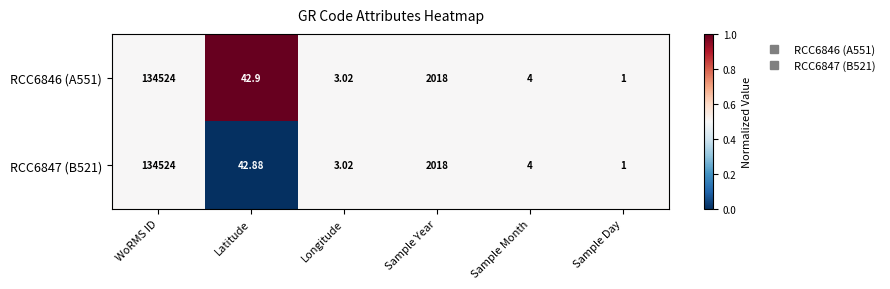

Where does the RCC6846 (A551) series first go above 42?

WoRMS ID